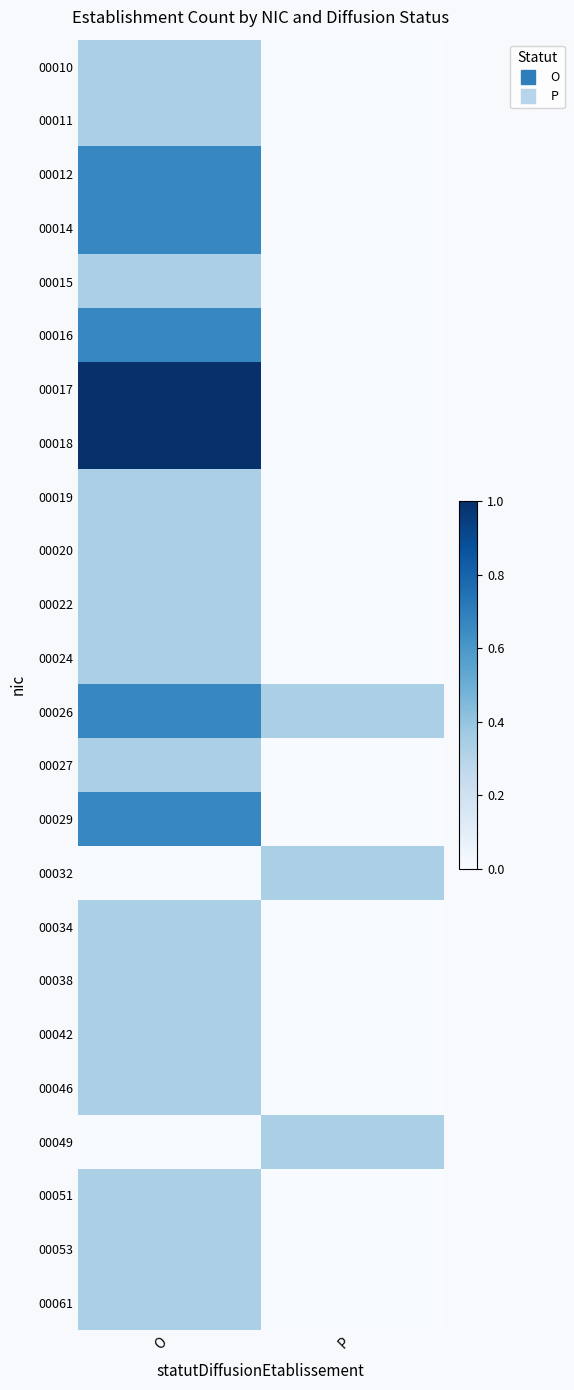

At which category is the sum across all series the highest?

O